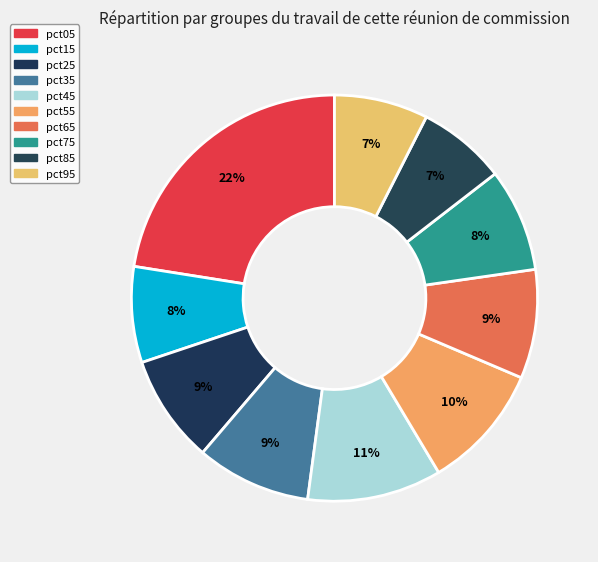

Which slice is the largest?

pct05